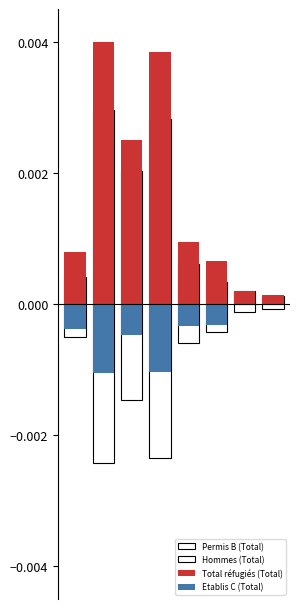

Reading left to right, list all the values displayed in this chart.

Permis B (Total): 0=0.0	1=0.0	2=0.0	3=0.0	4=0.0	5=0.0	6=0.0	7=0.0
Hommes (Total): 0=-0.0	1=-0.0	2=-0.0	3=-0.0	4=-0.0	5=-0.0	6=-0.0	7=-0.0
Total réfugiés (Total): 0=0.0	1=0.0	2=0.0	3=0.0	4=0.0	5=0.0	6=0.0	7=0.0
Etablis C (Total): 0=-0.0	1=-0.0	2=-0.0	3=-0.0	4=-0.0	5=-0.0	6=0.0	7=-0.0